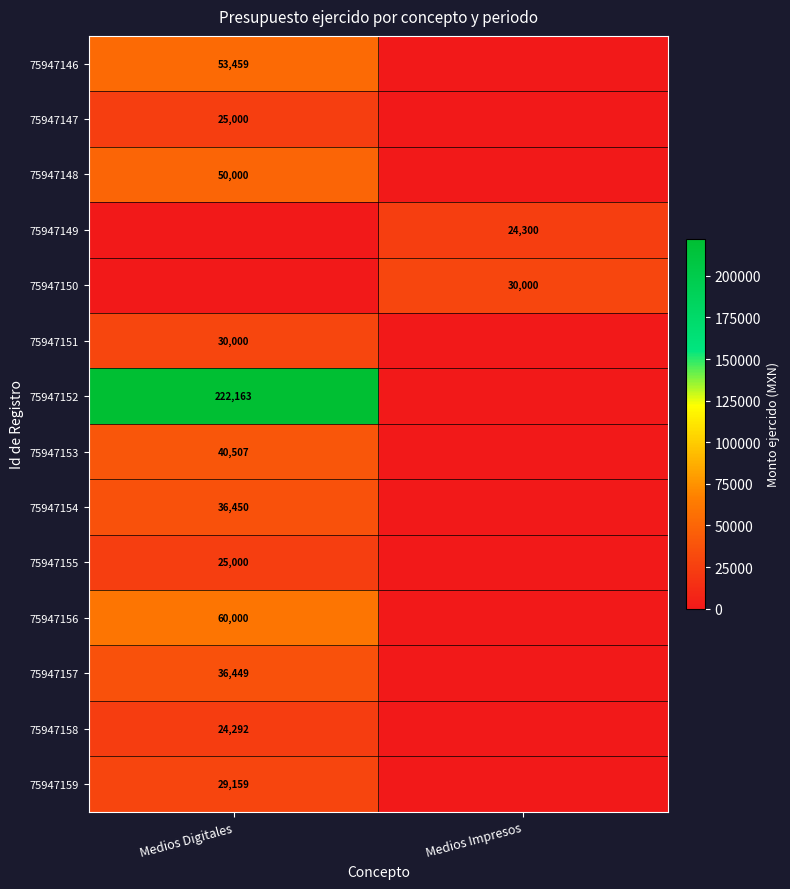

Is the value of 75947154 at Medios Digitales greater than the value of 75947158 at Medios Digitales?

Yes